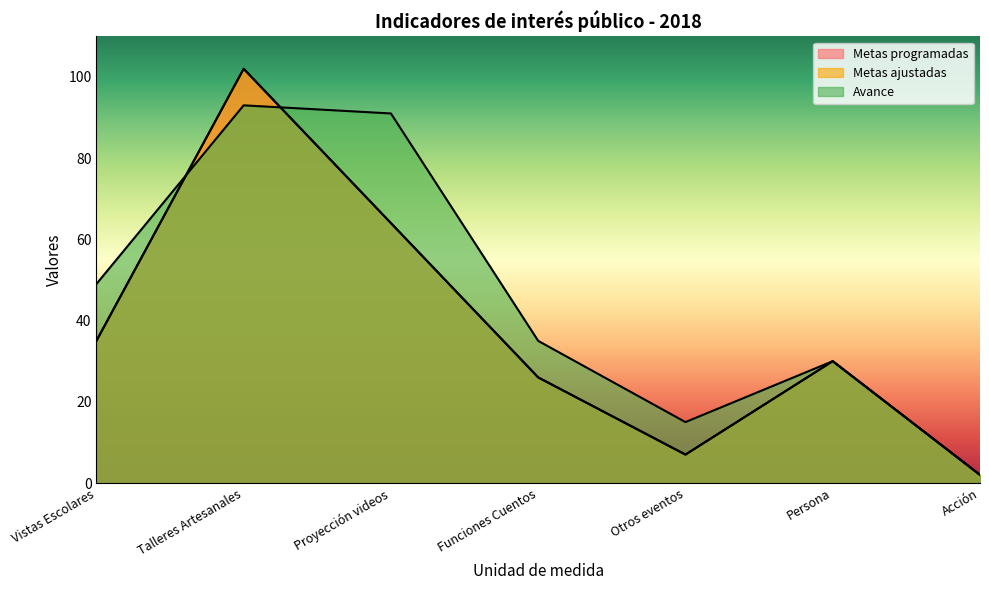

The value of Avance at Vistas Escolares is 49. True or false?

True